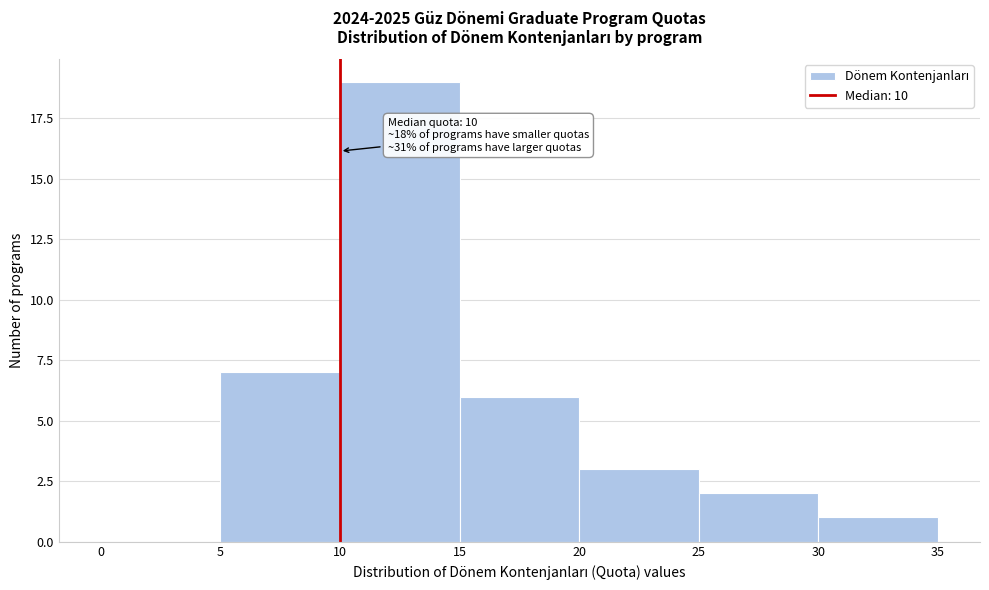

Which range on the x-axis has the tallest bar?

10 to 15